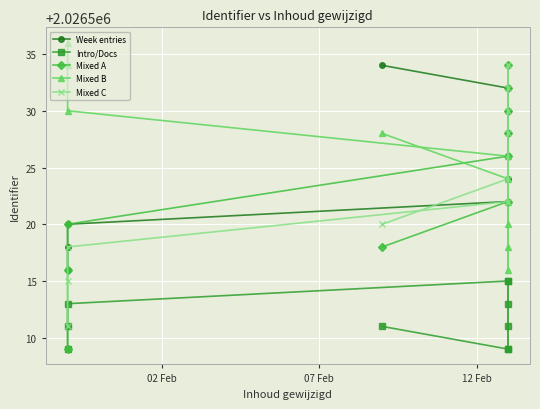

Where do Mixed C and Mixed A first cross each other?

02 Feb and 07 Feb